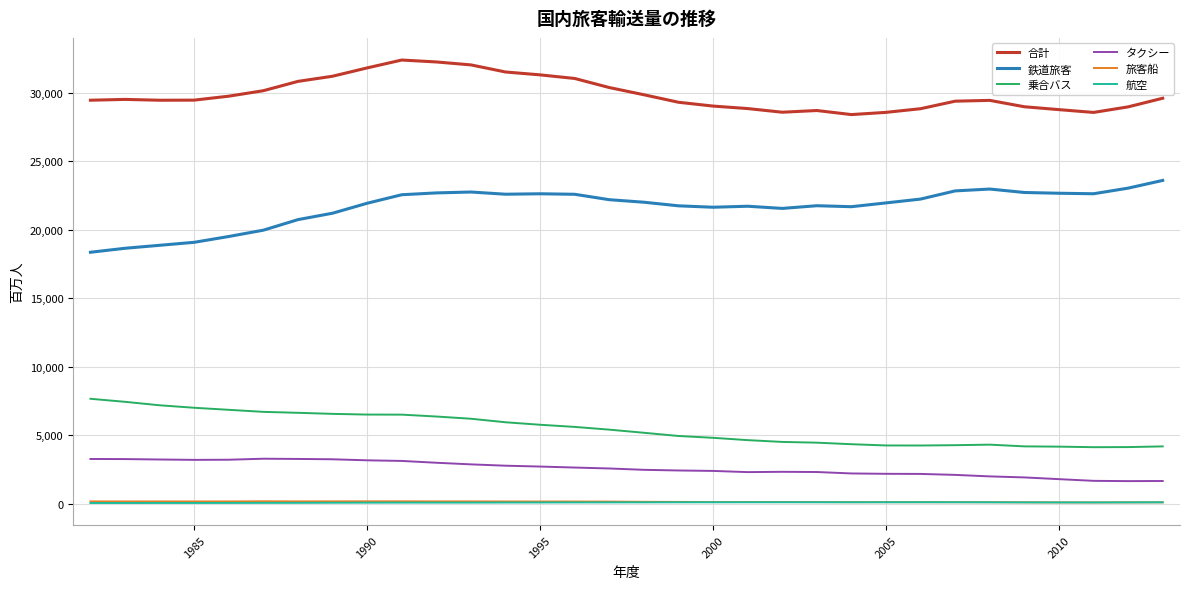

True or false: タクシー and 航空 cross at least once.

False